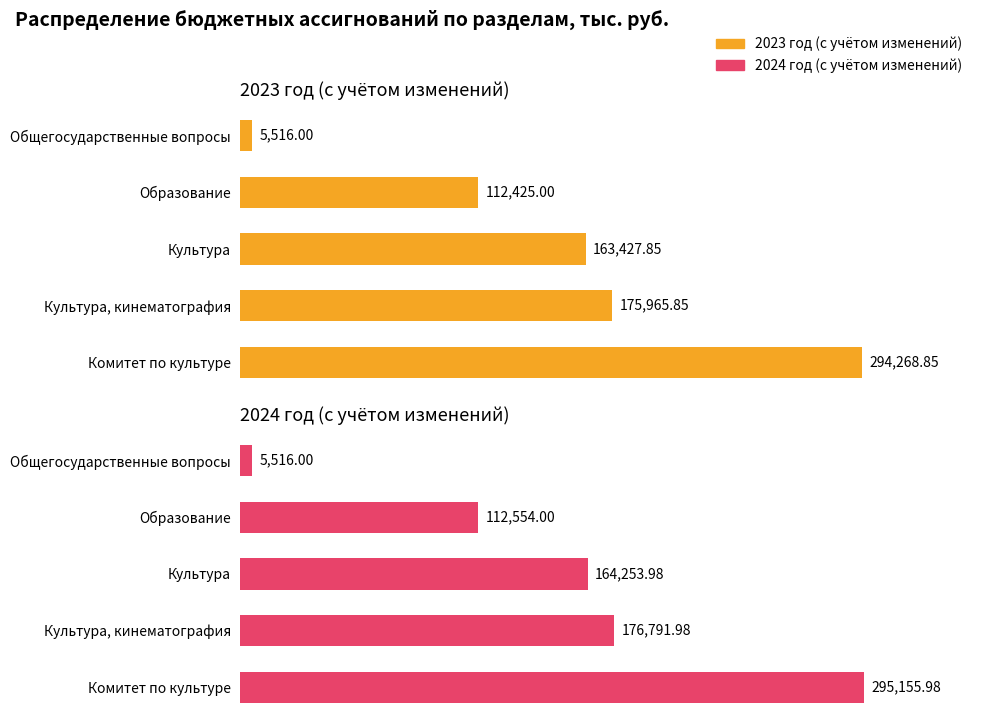

What is the average value of the 2024 год (с учётом изменений) series?

150854.4